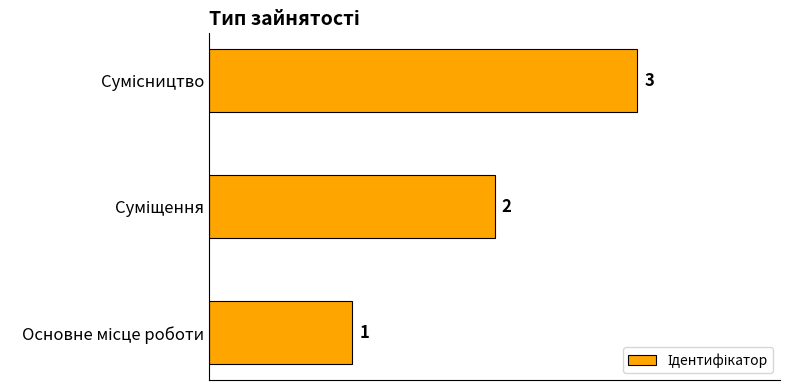

Count the values in the range 1 to 3.

3